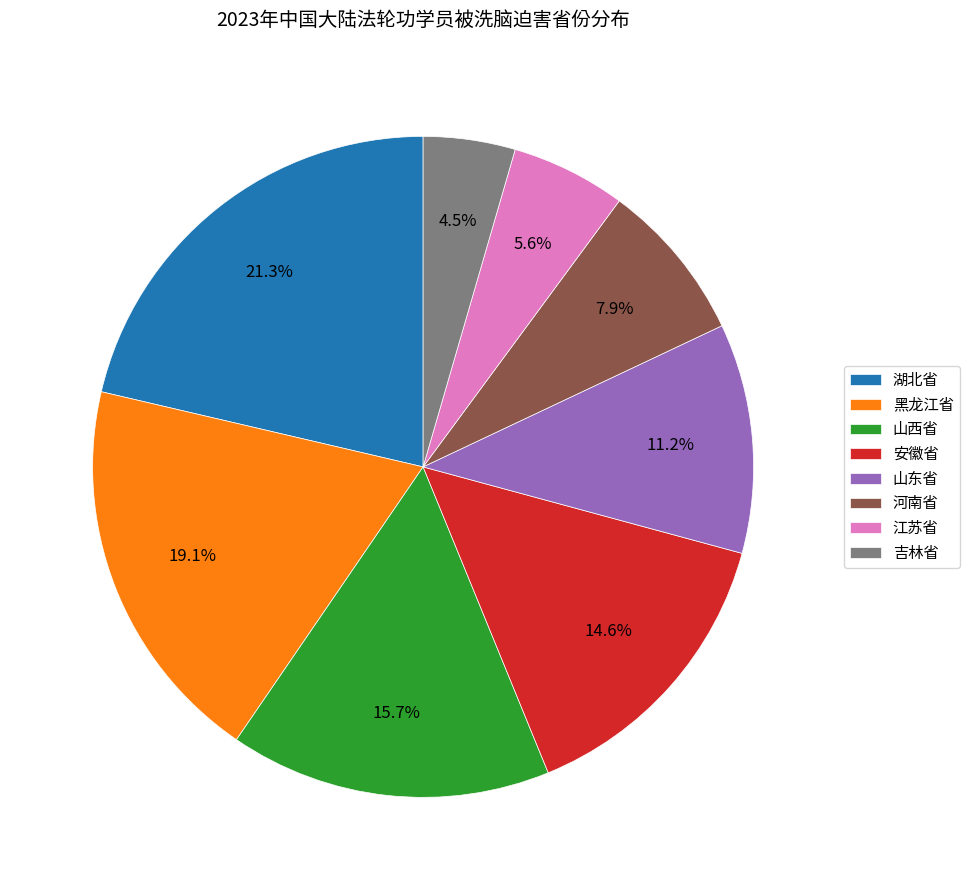

To the nearest percent, what is the difference between the largest and smallest slice percentages?

17%